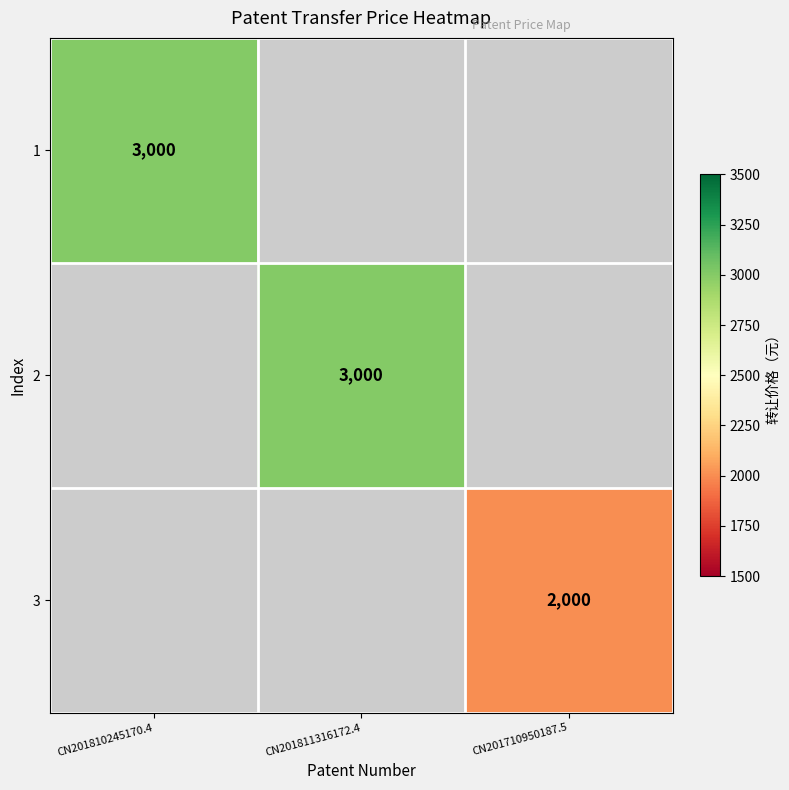

Which has a higher value, CN201811316172.4 or CN201810245170.4?

CN201810245170.4